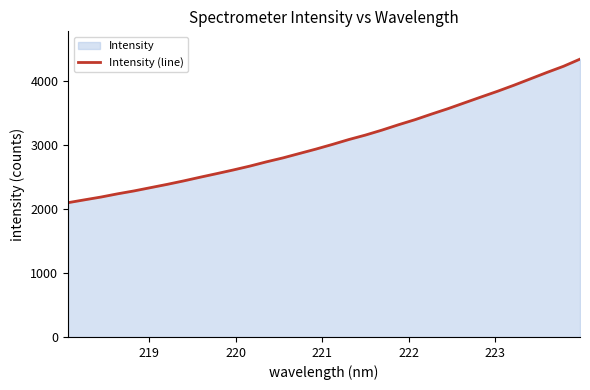

What is the smallest value displayed?

2102.6